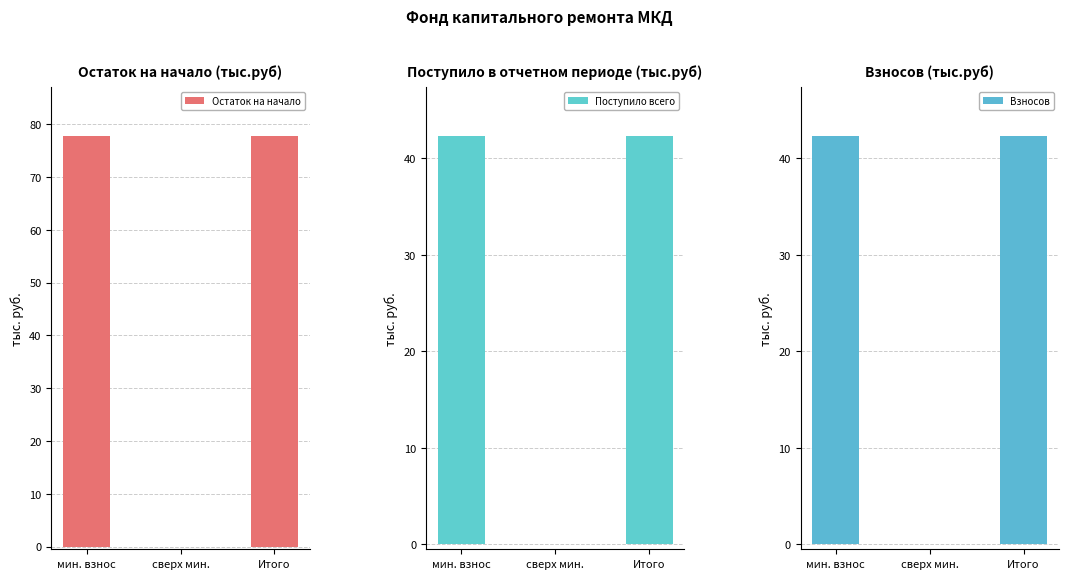

Reading left to right, extract all data points from this chart.

Остаток на начало: 77.7	0.0	77.7
Поступило всего: 42.3	0.0	42.3
Взносов: 42.3	0.0	42.3